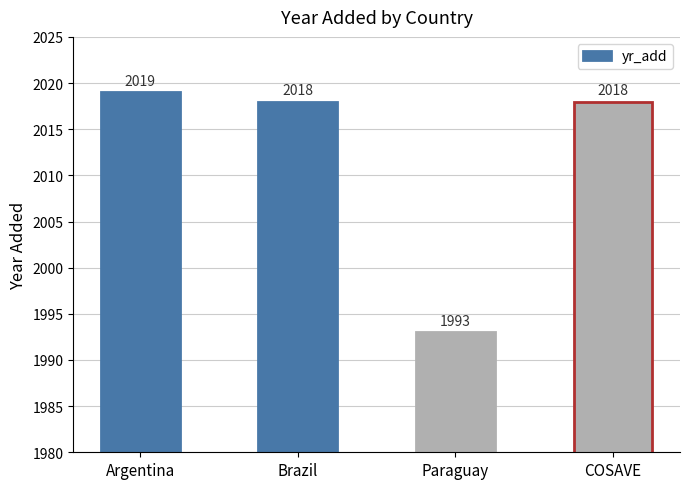

What is the greatest value displayed?

2019